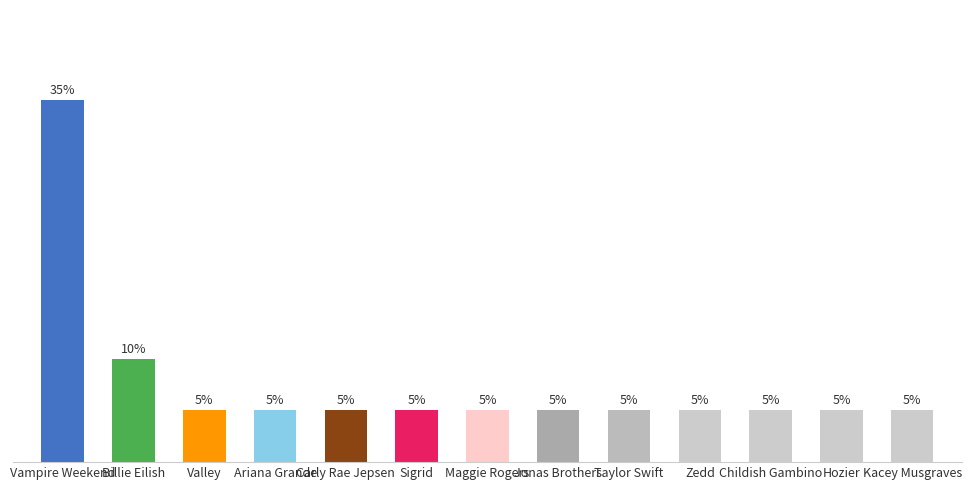

At which label is the value closest to 20?

Billie Eilish